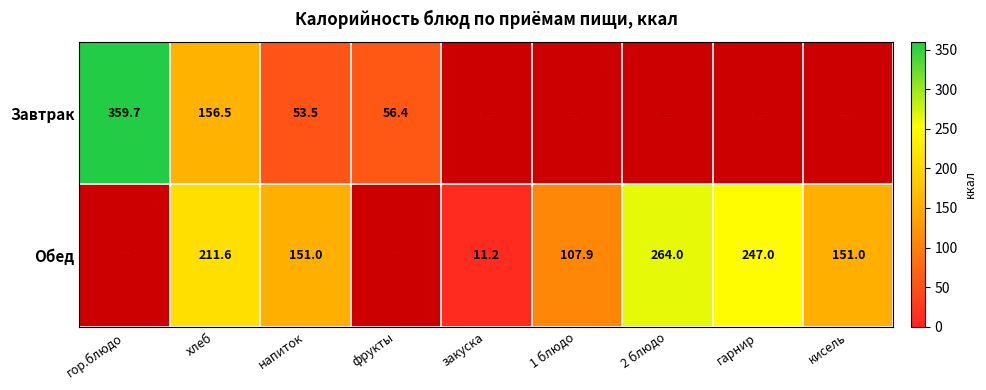

The Обед series shows 454.0 at 2 блюдо. True or false?

False